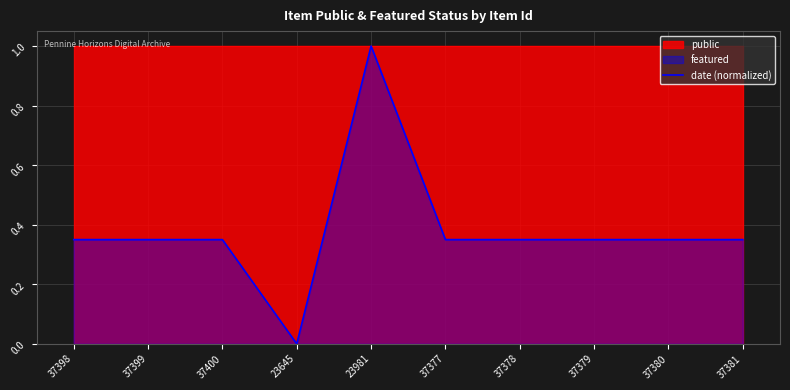

Read the value at 23981.

1.0